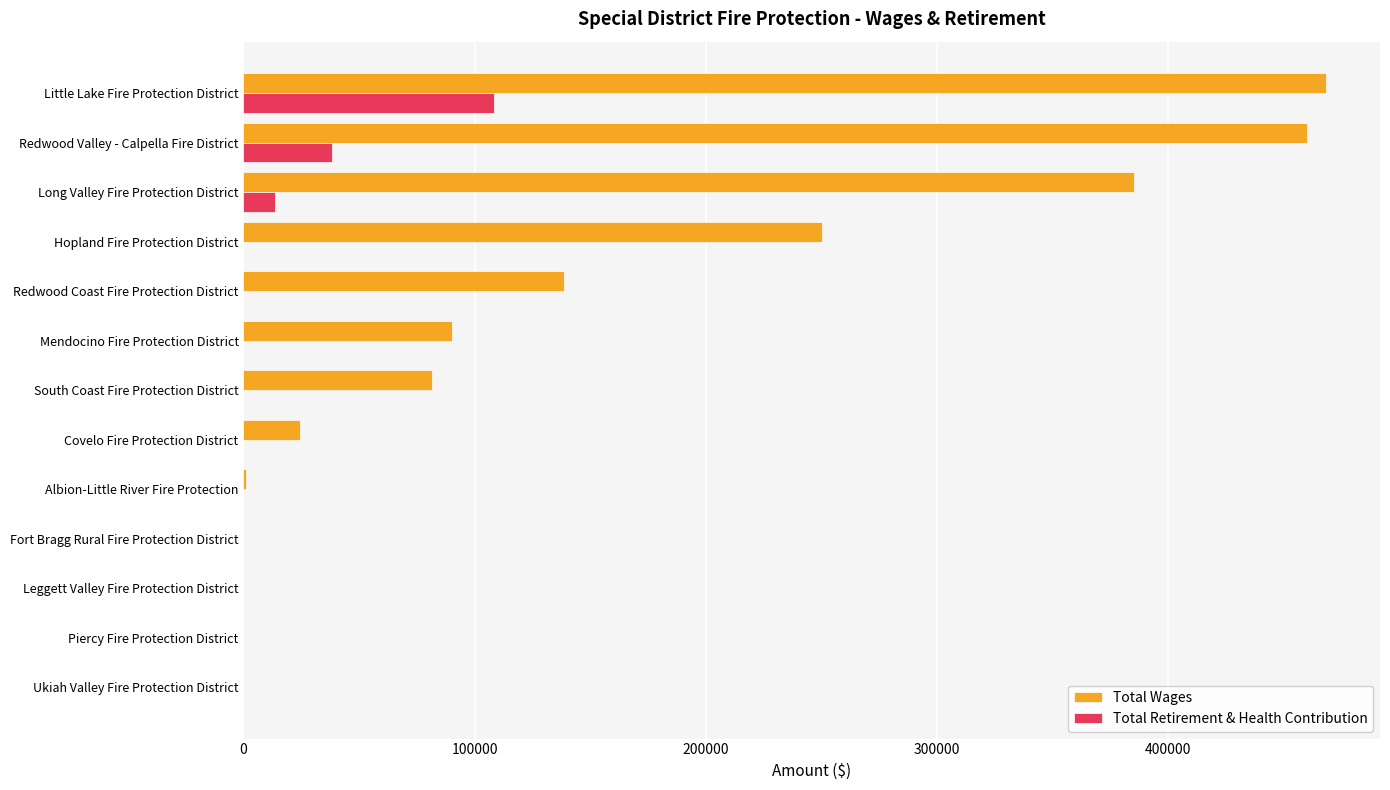

At which label is Total Wages closest to 234087?

Hopland Fire Protection District